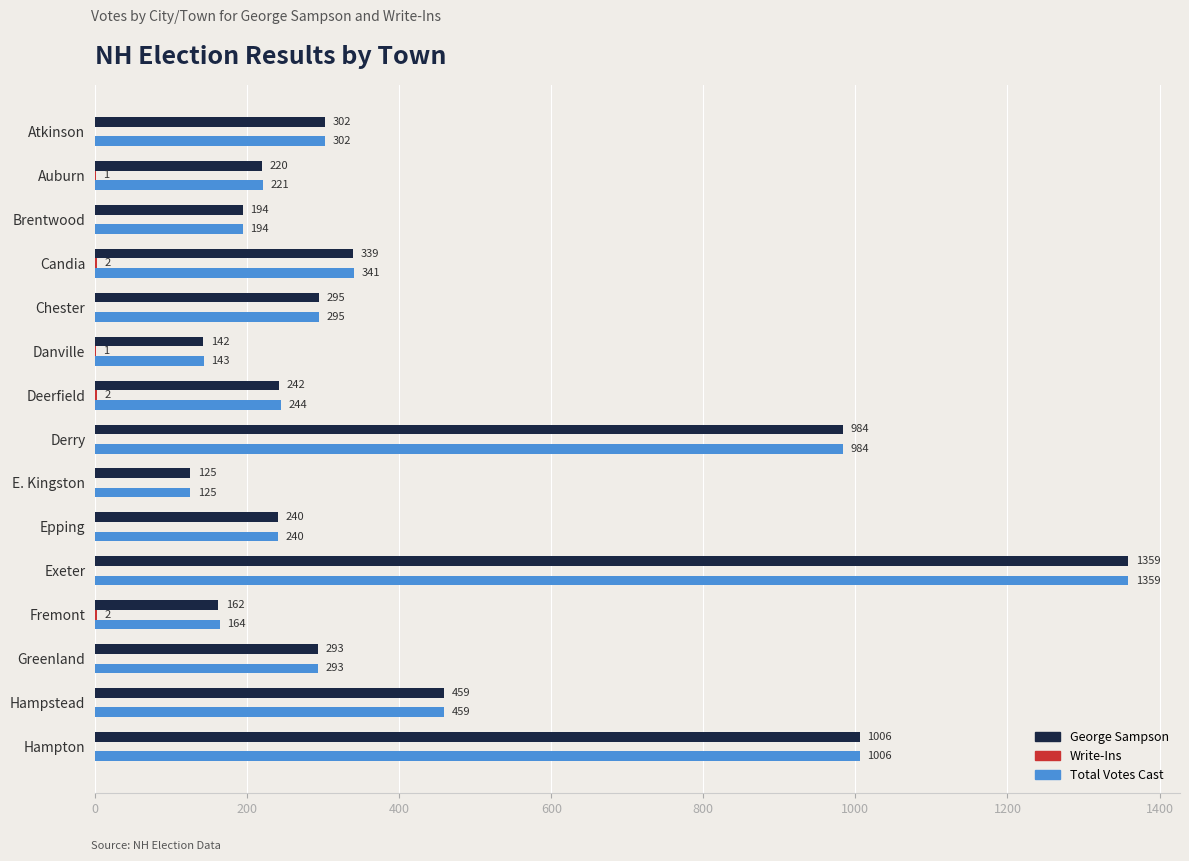

What is the sum of the Total Votes Cast values at Fremont and Epping?

404